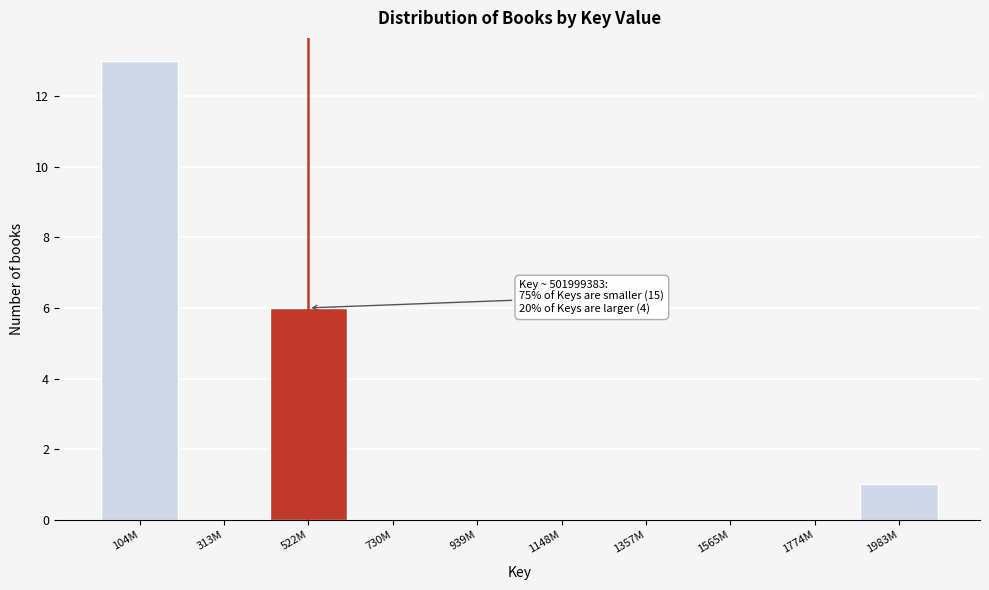

Reading right to left, what are all the values shown in this chart?

1983M=1	1774M=0	1565M=0	1357M=0	1148M=0	939M=0	730M=0	522M=6	313M=0	104M=13